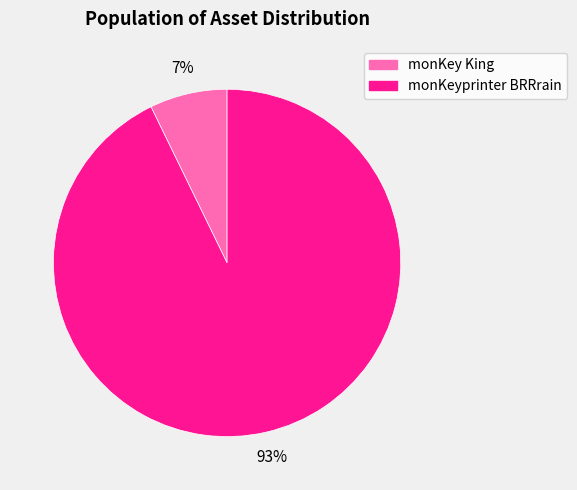

Is the sum of monKey King and monKeyprinter BRRrain greater than half?

Yes